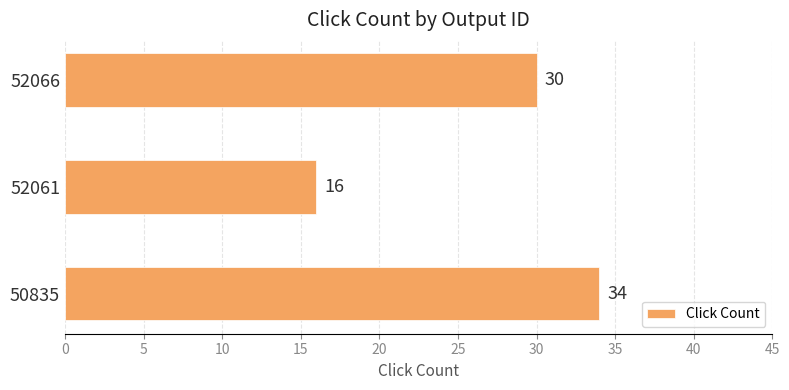

Where is the data nearest to the value 25?

52066